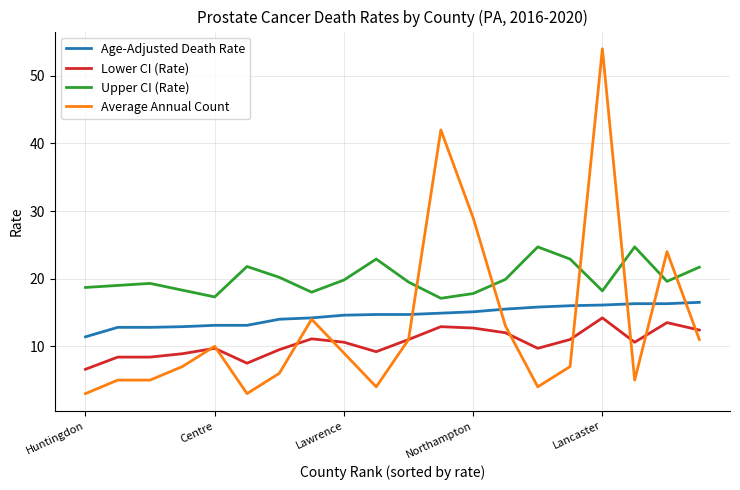

What is the minimum value shown in the chart?

3.0